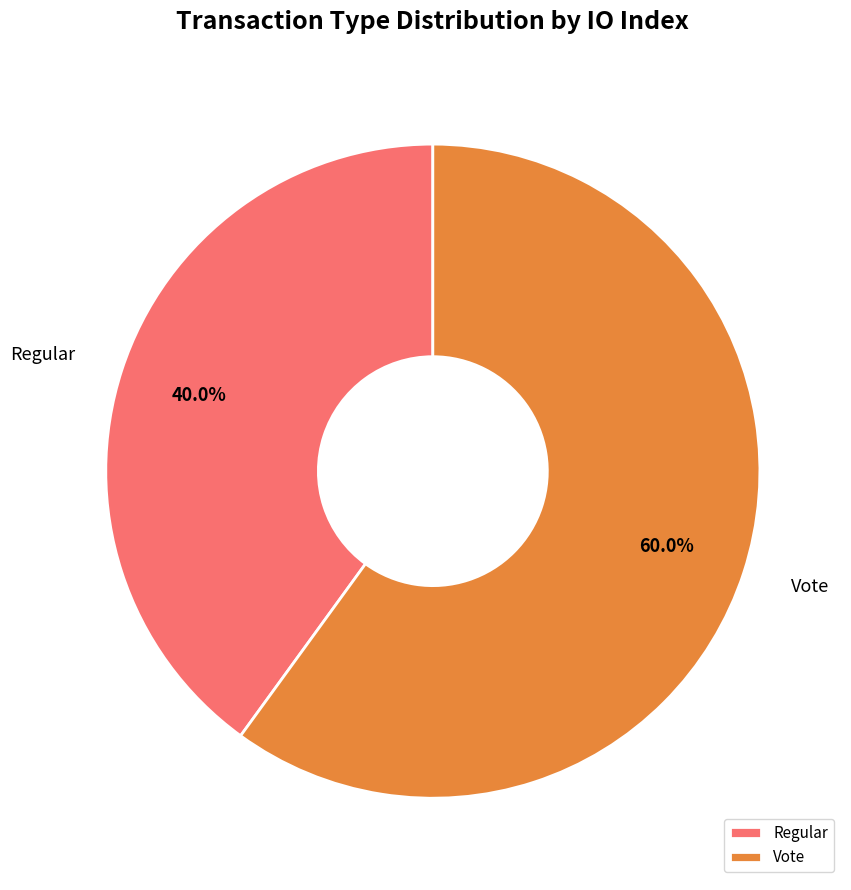

How many slices are in this pie chart?

2